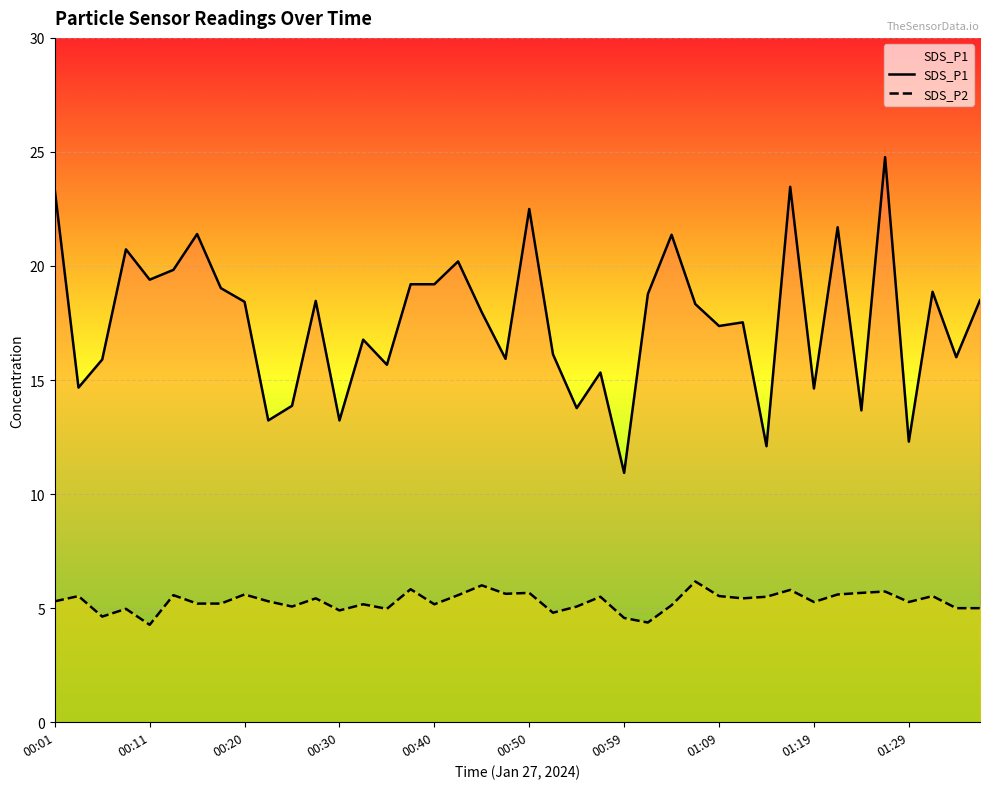

Is it true that SDS_P2 equals 1.5 at 31?

False